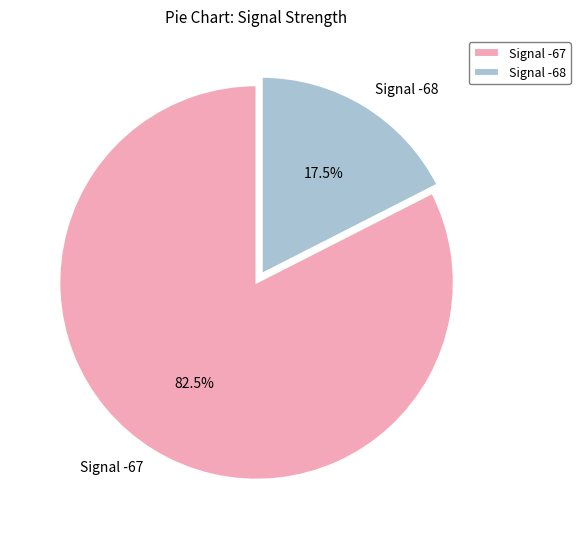

Do Signal -67 and Signal -68 together represent more than half of the pie?

Yes